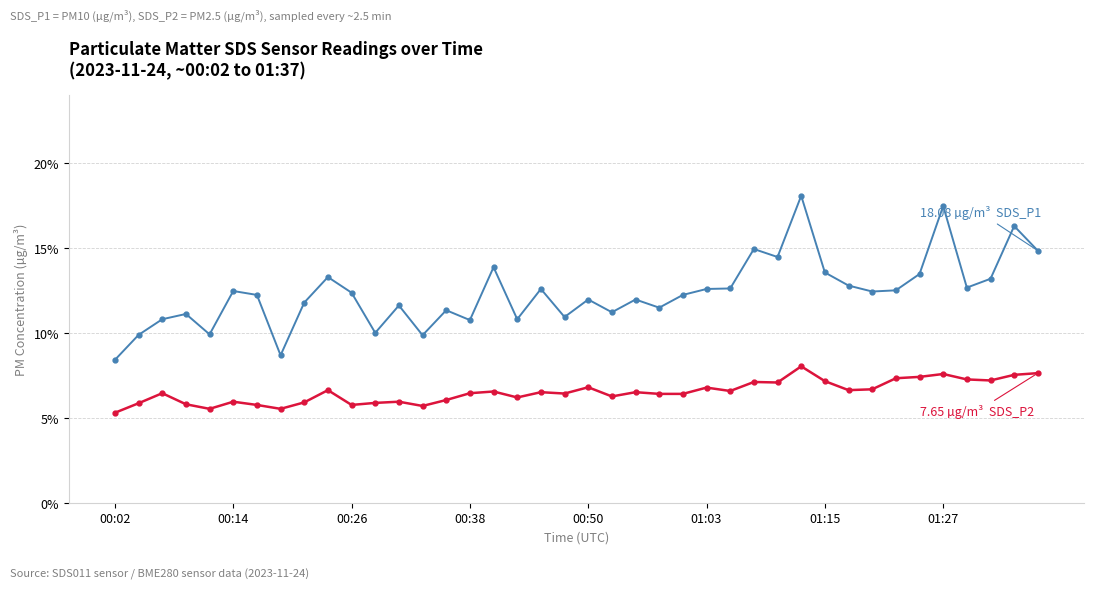

Is this an area chart (filled region under the line)?

No